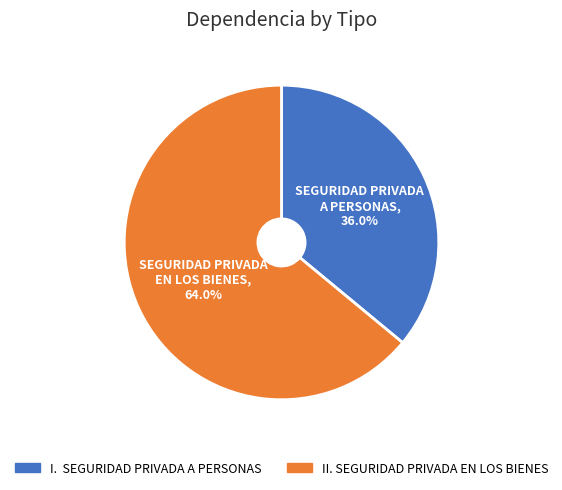

Combined, do II. SEGURIDAD PRIVADA EN LOS BIENES and I. SEGURIDAD PRIVADA A PERSONAS account for over 50%?

Yes